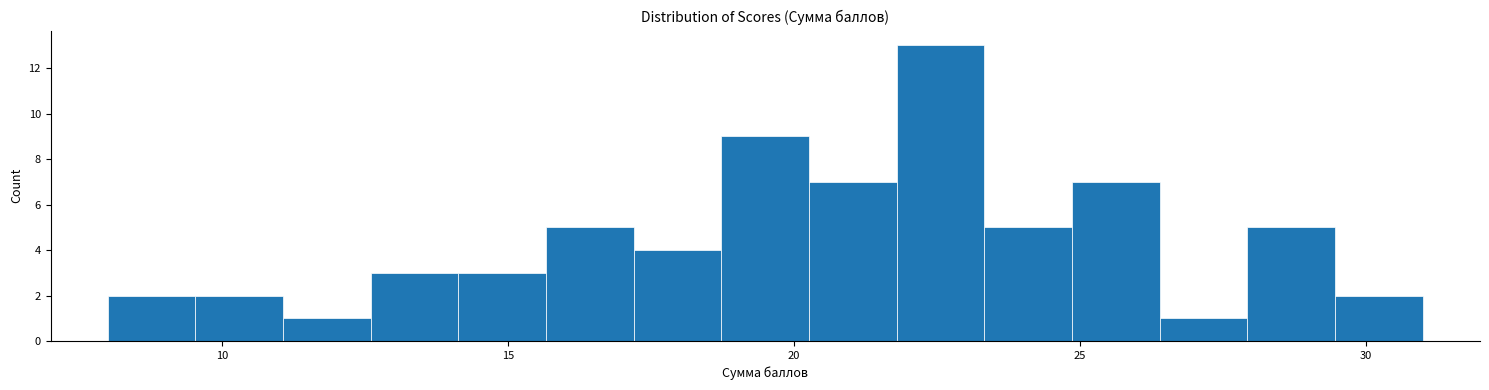

Around what value on the x-axis is the tallest bar? Give the approximate position of its centre, as read against the axis.

22.5